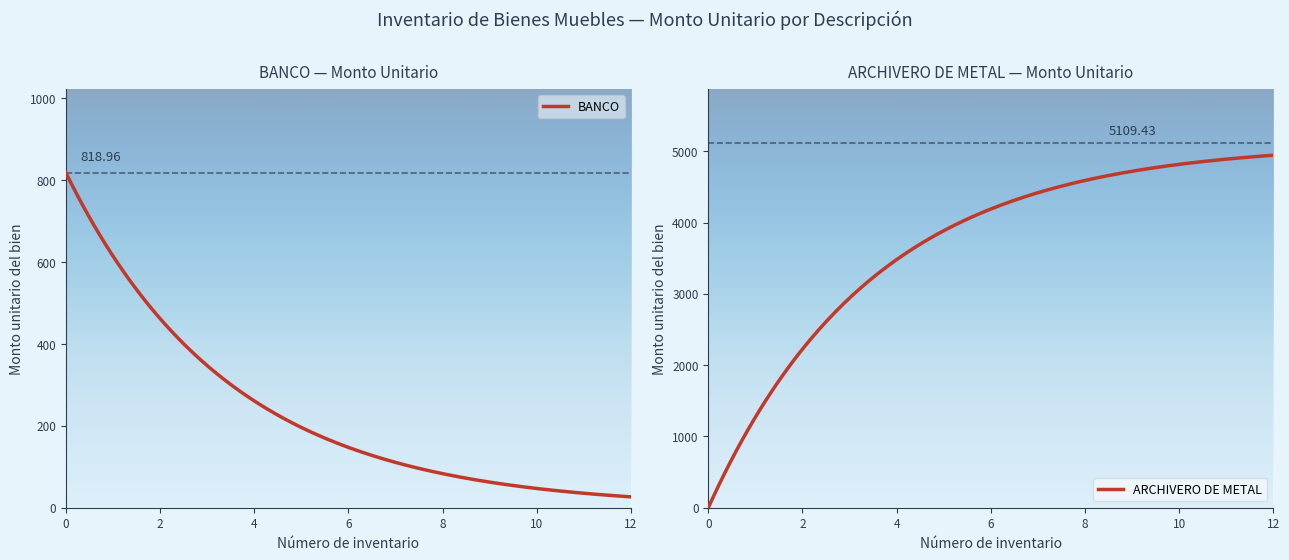

How many lines are shown in the chart?

2